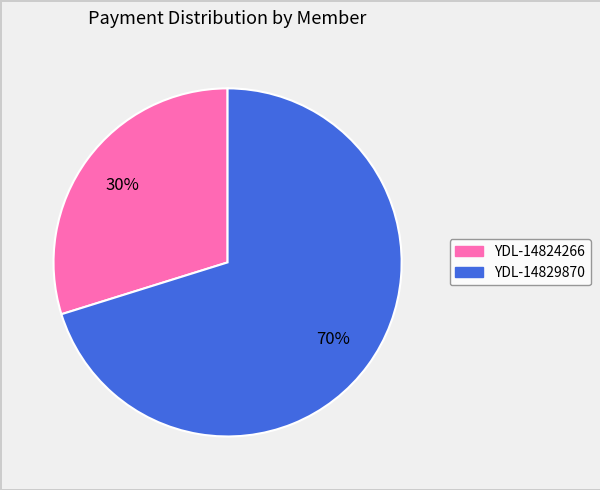

The YDL-14829870 slice represents 81% of the pie. True or false?

False